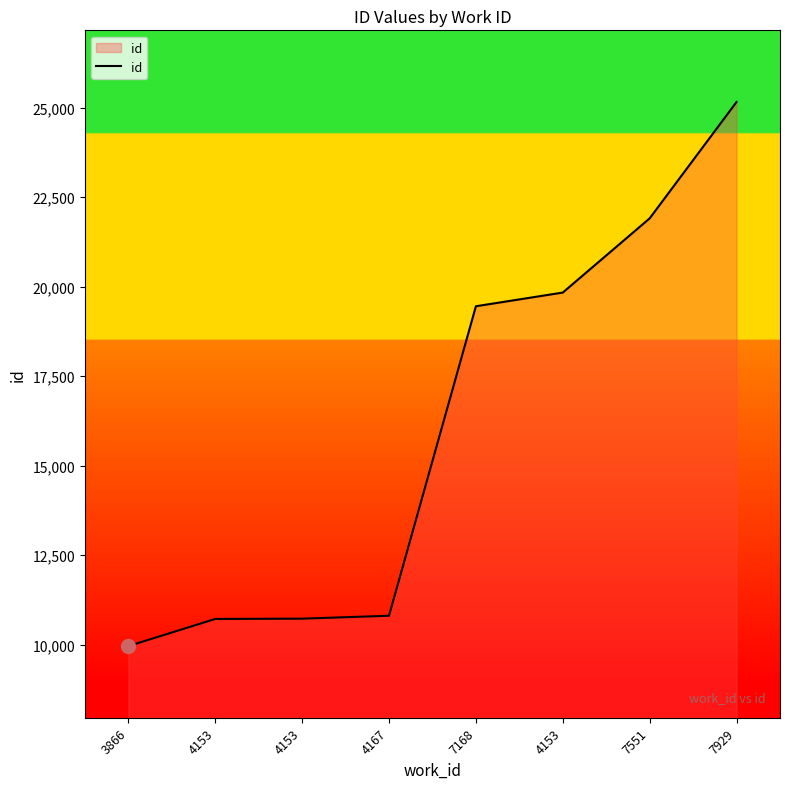

Which label corresponds to the smallest value in the chart?

3866